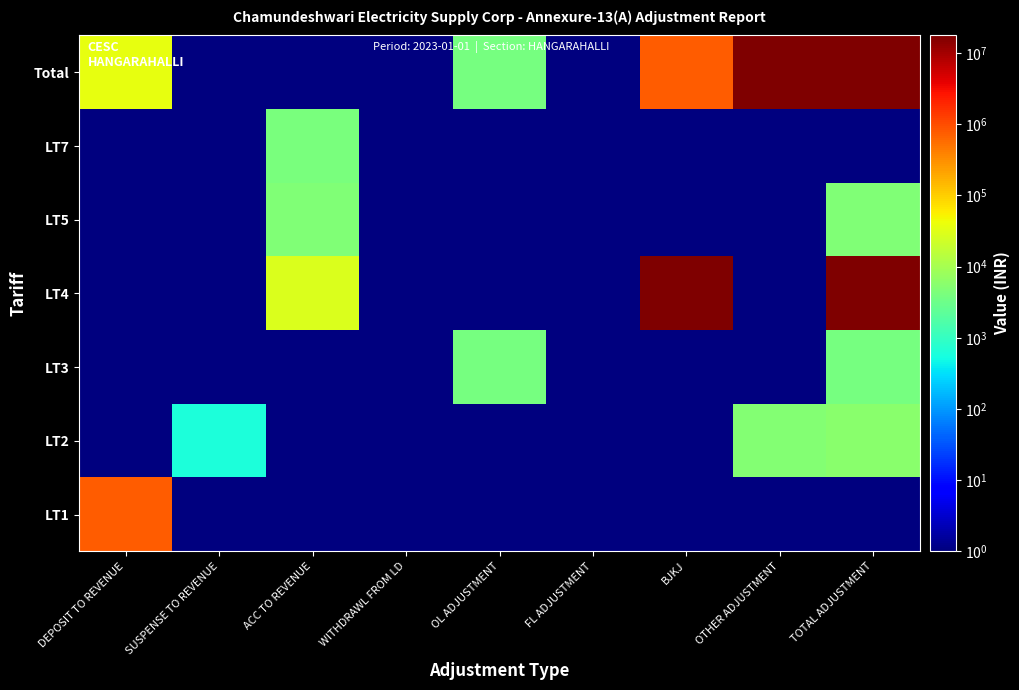

Reading left to right, transcribe all the data shown in this chart.

LT1: DEPOSIT TO REVENUE=733445.8	SUSPENSE TO REVENUE=0.1	ACC TO REVENUE=0.1	WITHDRAWL FROM LD=0.1	OL ADJUSTMENT=0.1	FL ADJUSTMENT=0.1	BJKJ=0.1	OTHER ADJUSTMENT=0.1	TOTAL ADJUSTMENT=0.1
LT2: DEPOSIT TO REVENUE=0.1	SUSPENSE TO REVENUE=610.0	ACC TO REVENUE=0.1	WITHDRAWL FROM LD=0.1	OL ADJUSTMENT=0.1	FL ADJUSTMENT=0.1	BJKJ=0.1	OTHER ADJUSTMENT=5032.8	TOTAL ADJUSTMENT=5642.8
LT3: DEPOSIT TO REVENUE=0.1	SUSPENSE TO REVENUE=0.1	ACC TO REVENUE=0.1	WITHDRAWL FROM LD=0.1	OL ADJUSTMENT=3882.6	FL ADJUSTMENT=0.1	BJKJ=0.1	OTHER ADJUSTMENT=0.1	TOTAL ADJUSTMENT=3882.6
LT4: DEPOSIT TO REVENUE=0.1	SUSPENSE TO REVENUE=0.1	ACC TO REVENUE=28000.0	WITHDRAWL FROM LD=0.1	OL ADJUSTMENT=0.1	FL ADJUSTMENT=0.1	BJKJ=16841840.4	OTHER ADJUSTMENT=0.1	TOTAL ADJUSTMENT=16869840.4
LT5: DEPOSIT TO REVENUE=0.1	SUSPENSE TO REVENUE=0.1	ACC TO REVENUE=4580.0	WITHDRAWL FROM LD=0.1	OL ADJUSTMENT=0.1	FL ADJUSTMENT=0.1	BJKJ=0.1	OTHER ADJUSTMENT=0.1	TOTAL ADJUSTMENT=4580.0
LT7: DEPOSIT TO REVENUE=0.1	SUSPENSE TO REVENUE=0.1	ACC TO REVENUE=4121.0	WITHDRAWL FROM LD=0.1	OL ADJUSTMENT=0.1	FL ADJUSTMENT=0.1	BJKJ=0.1	OTHER ADJUSTMENT=0.1	TOTAL ADJUSTMENT=0.1
Total: DEPOSIT TO REVENUE=37311.0	SUSPENSE TO REVENUE=0.1	ACC TO REVENUE=0.1	WITHDRAWL FROM LD=0.1	OL ADJUSTMENT=3882.6	FL ADJUSTMENT=0.1	BJKJ=733445.8	OTHER ADJUSTMENT=16841840.4	TOTAL ADJUSTMENT=17616479.8